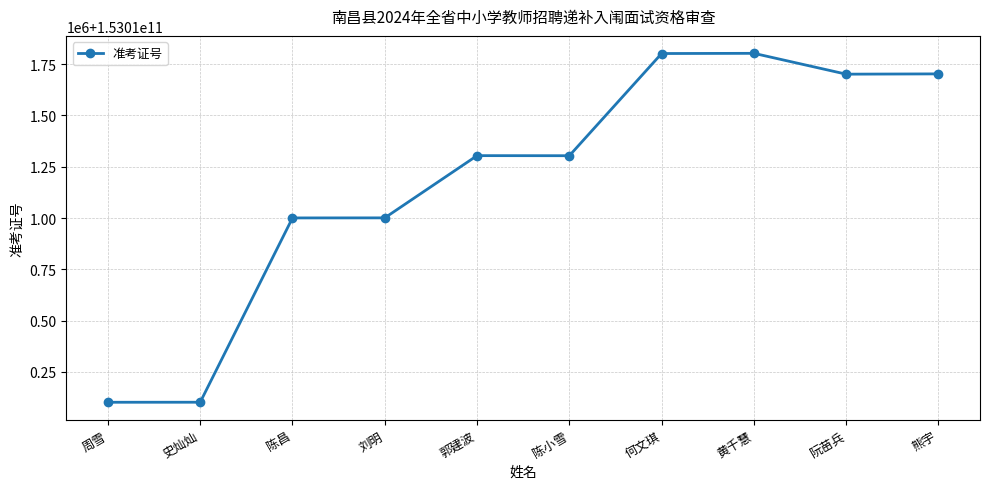

Reading left to right, transcribe all the data shown in this chart.

153010102414	153010102602	153011000516	153011000818	153011304011	153011303625	153011801504	153011802426	153011700929	153011702316